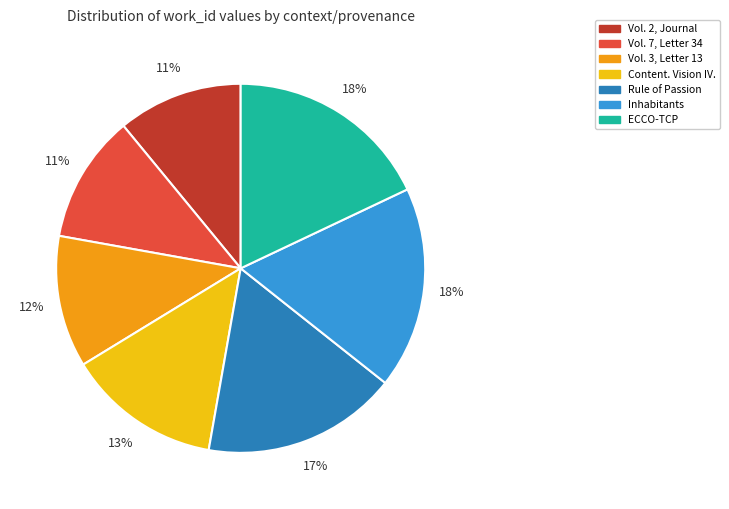

Is the sum of Inhabitants and Vol. 2, Journal greater than half?

No